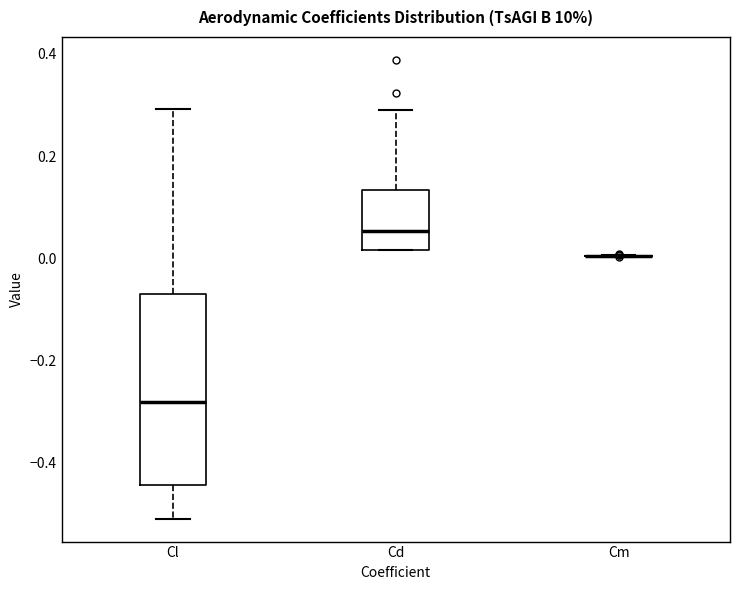

Reading left to right, read every box against the y-axis: the position of its median line, the range the box covers, and the ends of its whiskers. The values are not printed on the chart, so give them approximately, as read against the axis.

Cl: median -0.28, box -0.44 to -0.06, whiskers -0.50 to 0.30
Cd: median 0.06, box 0.02 to 0.14, whiskers 0.02 to 0.30
Cm: box collapsed to a line at 0.00, whiskers 0.00 to 0.00